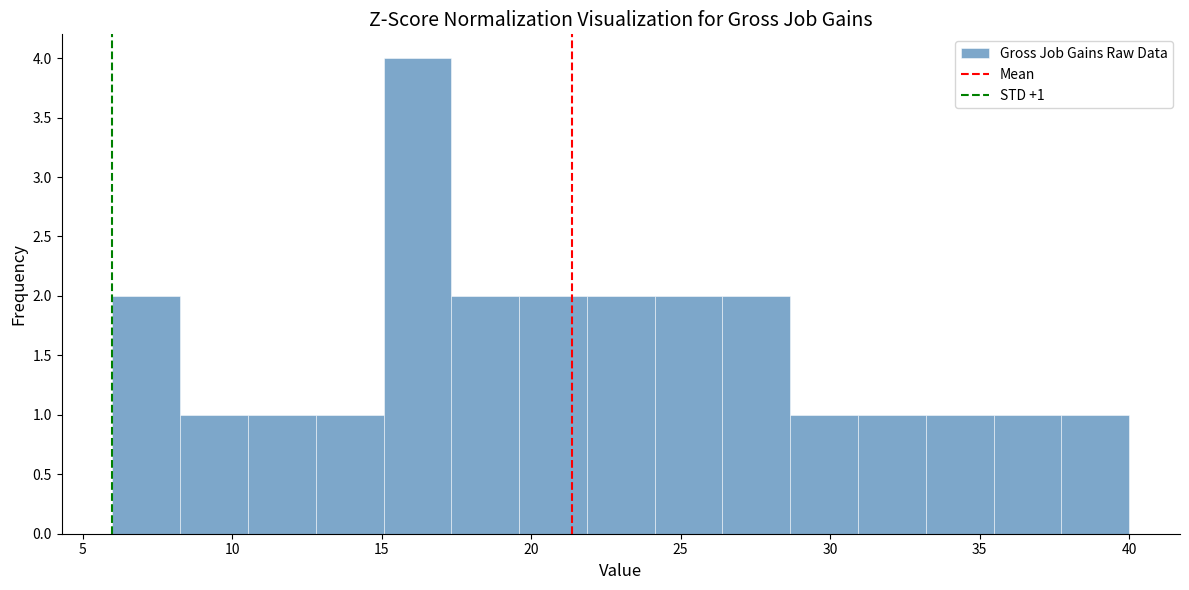

Over which range of the x-axis is the bar tallest?

15.0 to 17.5